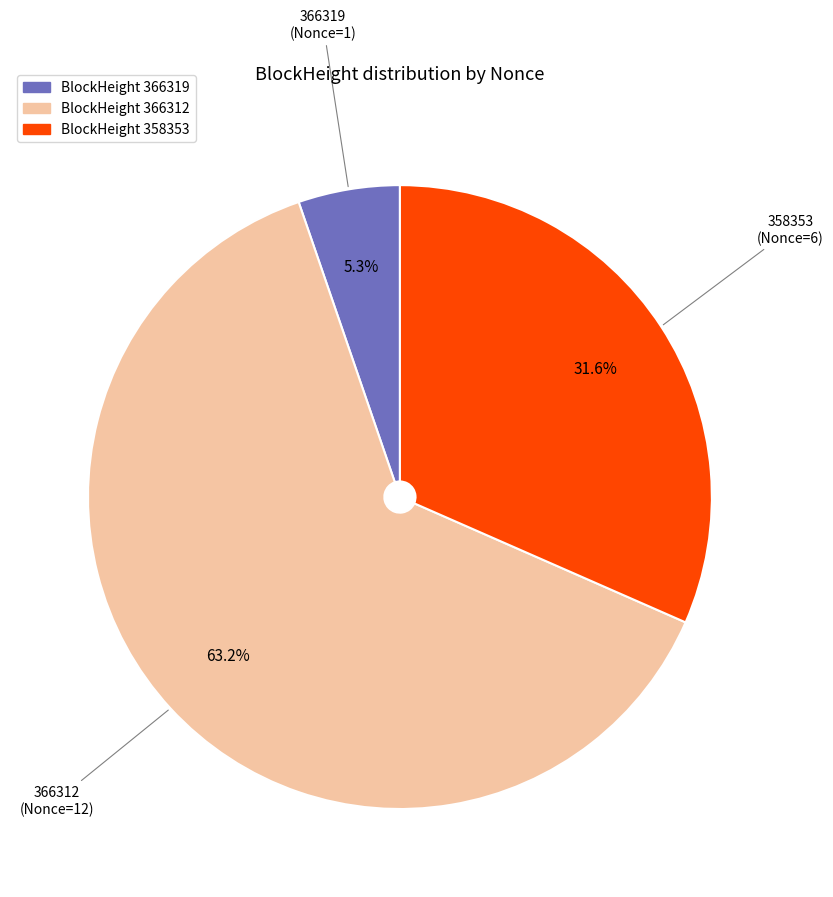

Does any single category account for the majority?

Yes